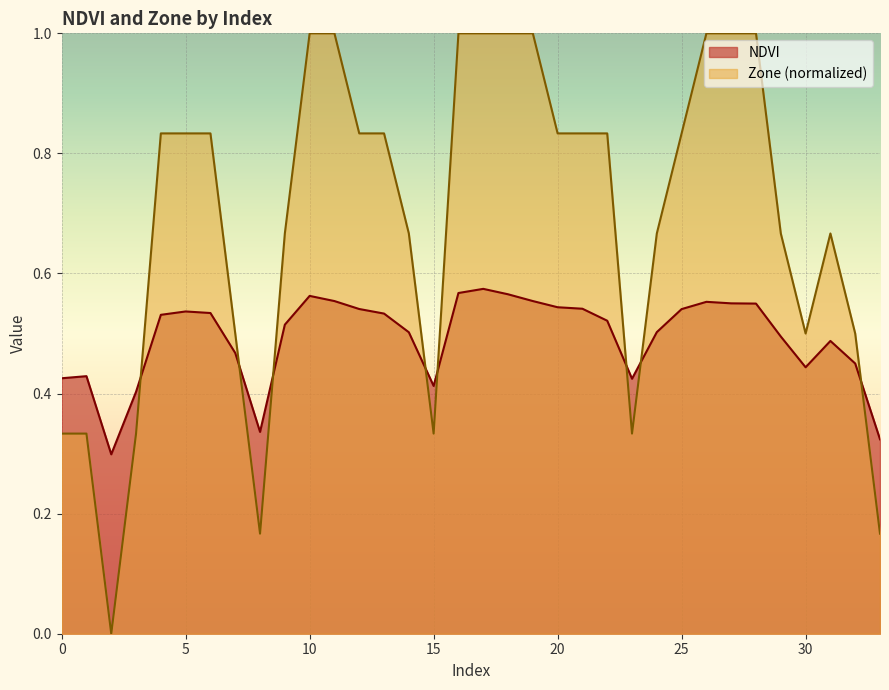

Reading left to right, what are all the values shown in this chart?

NDVI: 0.4	0.4	0.3	0.4	0.5	0.5	0.5	0.5	0.3	0.5	0.6	0.6	0.5	0.5	0.5	0.4	0.6	0.6	0.6	0.6	0.5	0.5	0.5	0.4	0.5	0.5	0.6	0.6	0.5	0.5	0.4	0.5	0.5	0.3
Zone: 0.3	0.3	0.0	0.3	0.8	0.8	0.8	0.5	0.2	0.7	1.0	1.0	0.8	0.8	0.7	0.3	1.0	1.0	1.0	1.0	0.8	0.8	0.8	0.3	0.7	0.8	1.0	1.0	1.0	0.7	0.5	0.7	0.5	0.2